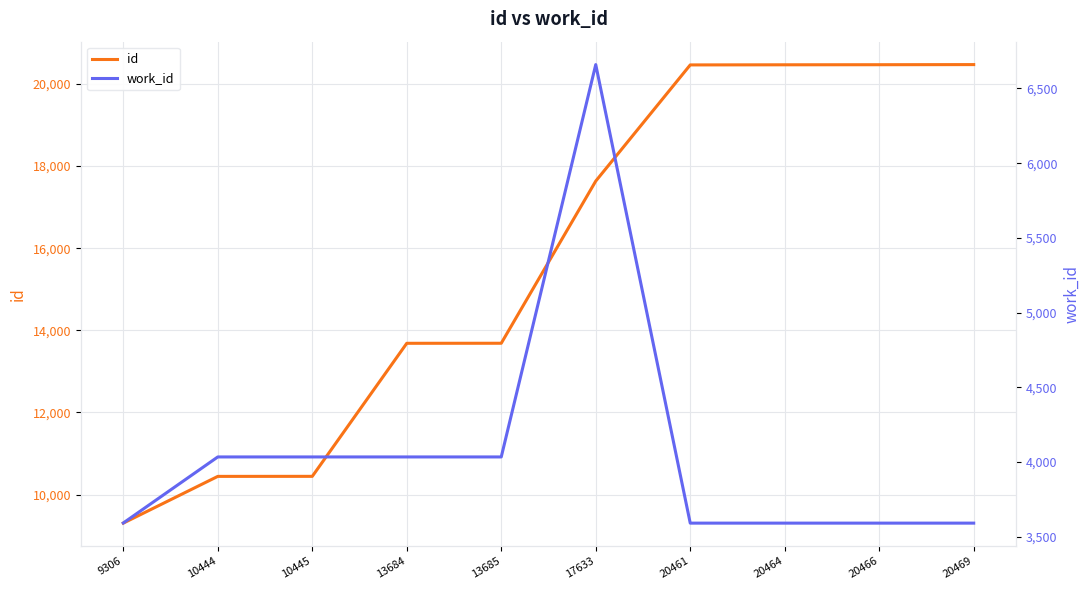

What are all the series names shown in the legend?

id, work_id